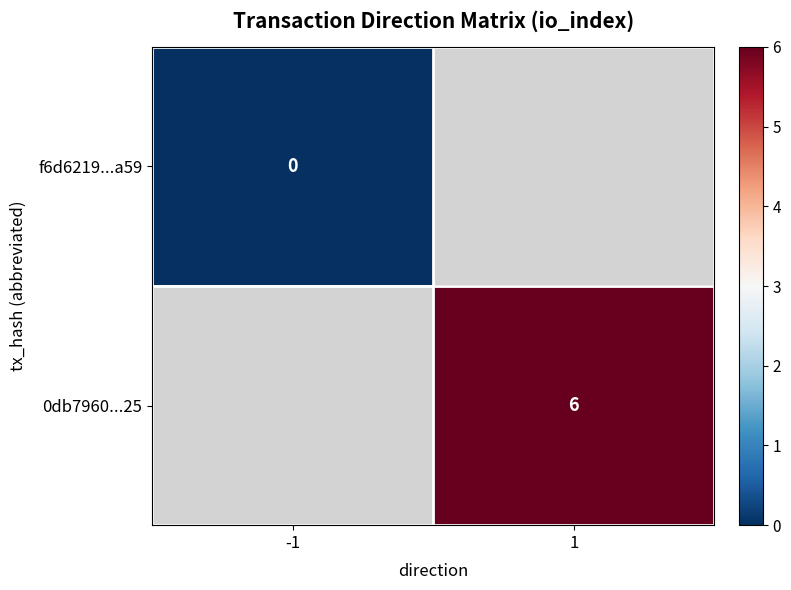

How many categories are shown in the chart?

2